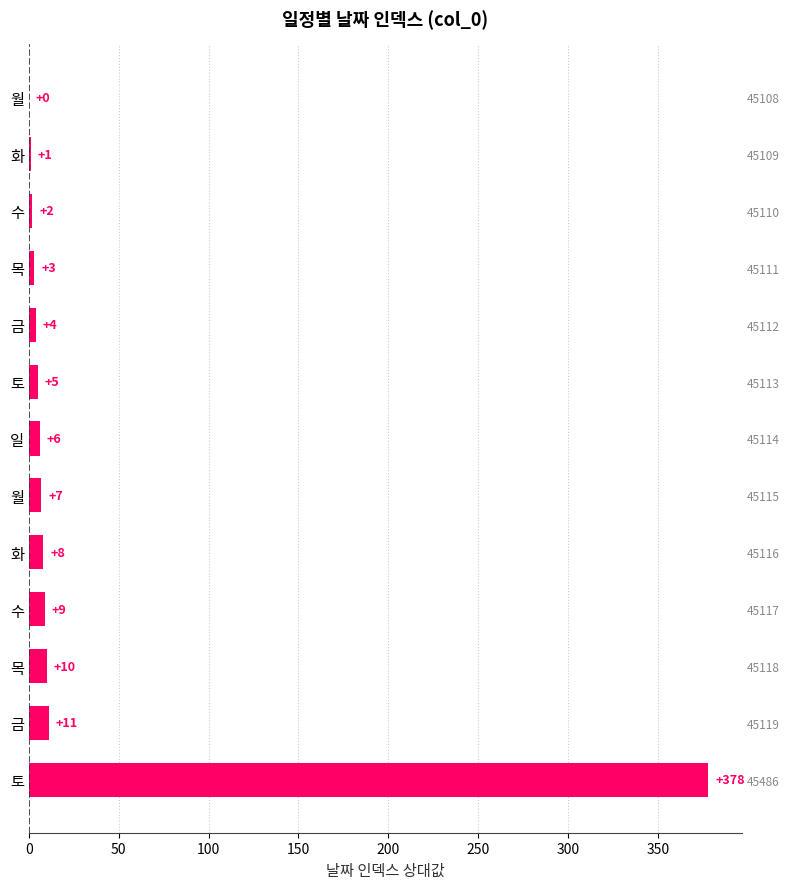

How many bars are there in total?

13